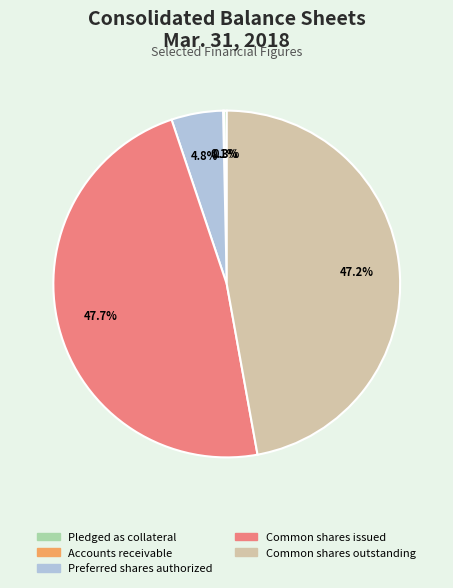

What percentage is NOT represented by Common shares issued?

52.3%